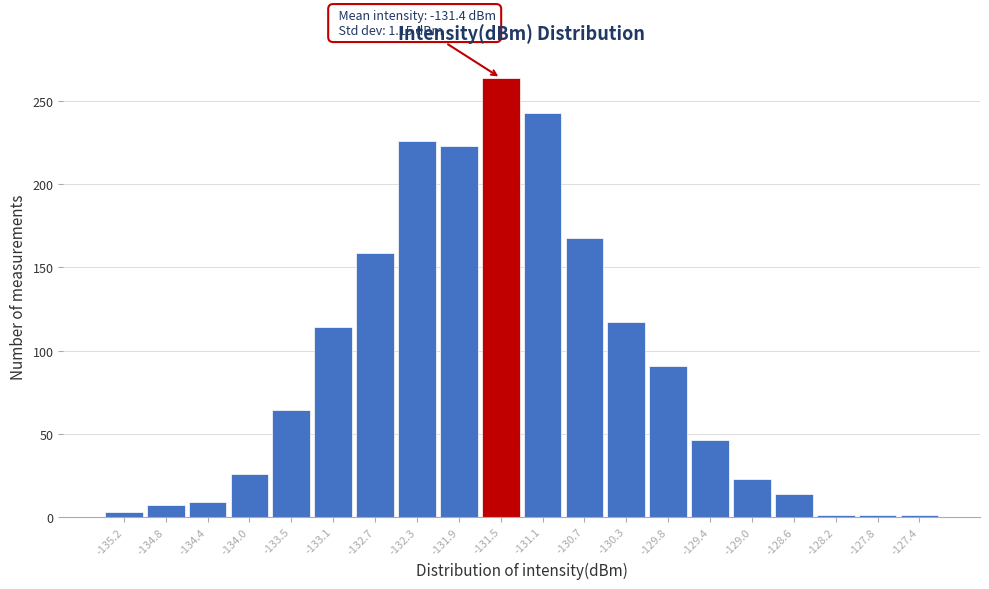

Reading left to right, extract all data points from this chart.

-135.2=3	-134.8=7	-134.4=9	-134.0=26	-133.5=64	-133.1=114	-132.7=159	-132.3=226	-131.9=223	-131.5=264	-131.1=243	-130.7=168	-130.3=117	-129.8=91	-129.4=46	-129.0=23	-128.6=14	-128.2=1	-127.8=1	-127.4=1